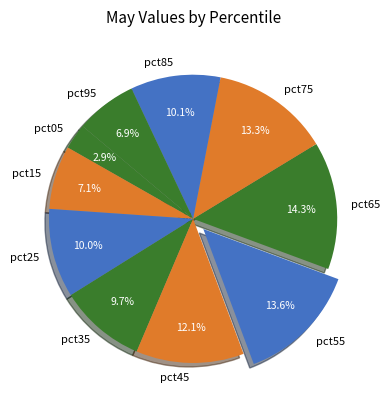

The pct75 slice represents 13% of the pie. True or false?

True